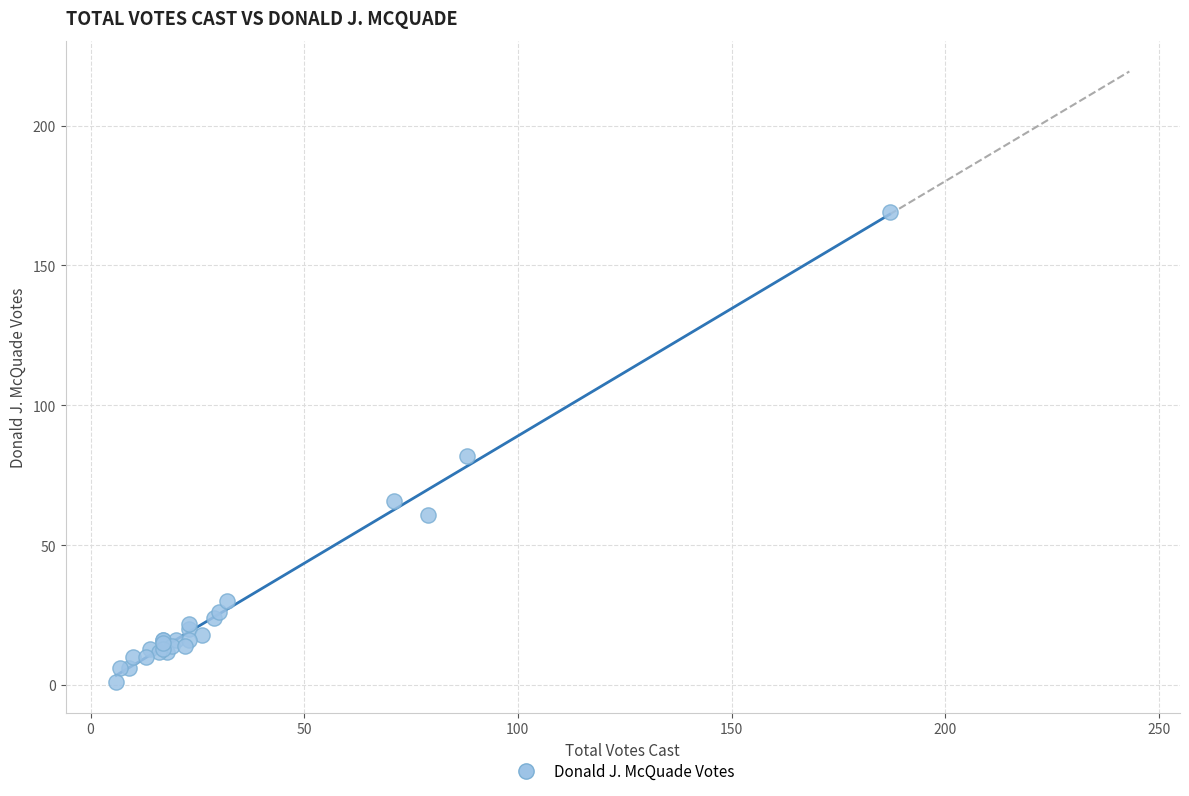

What Y value in the scatter plot is closest to 85?

82